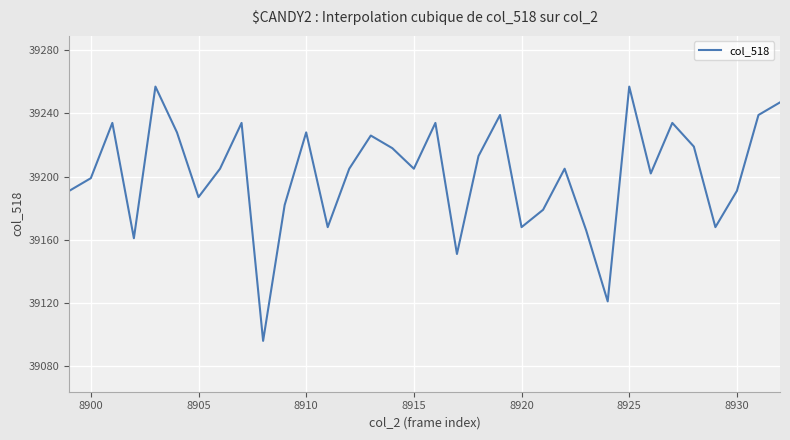

What is the difference between the maximum and minimum values?

161